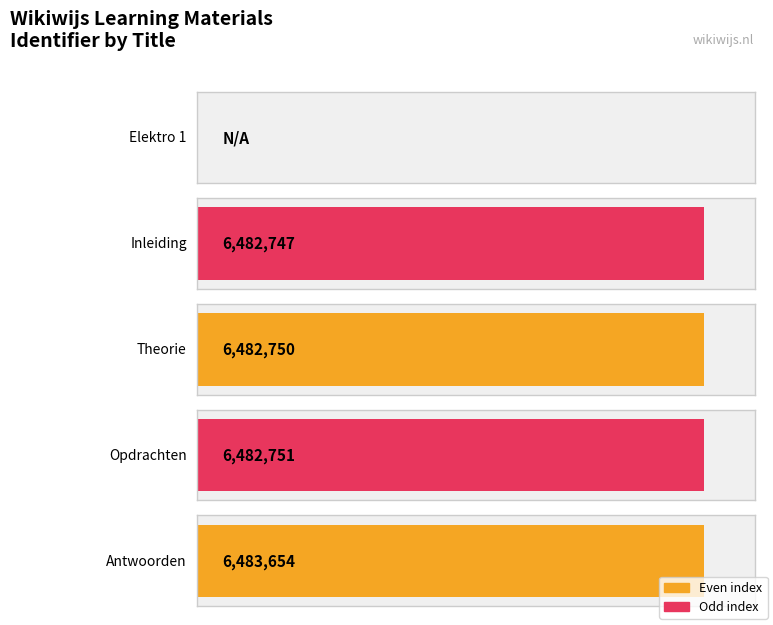

The value at Antwoorden is 6483654. True or false?

True